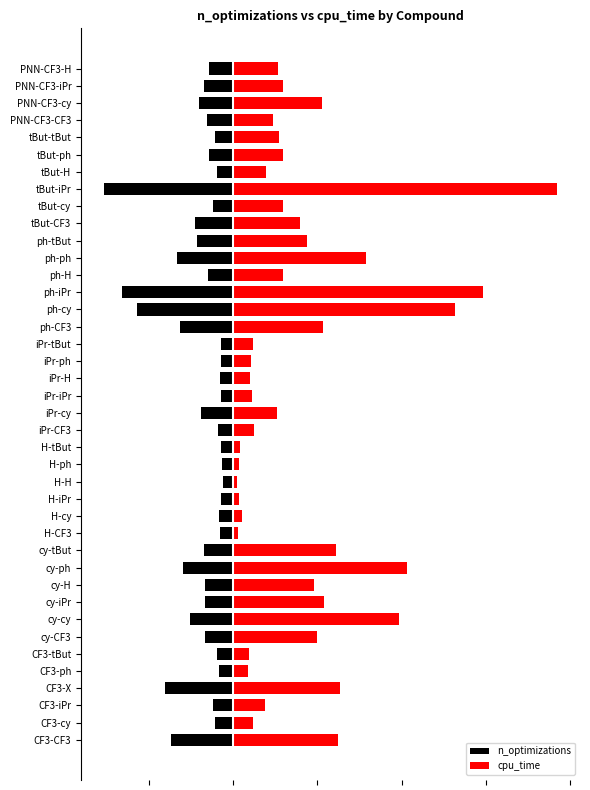

How many data points in n_optimizations are above -144487?

18